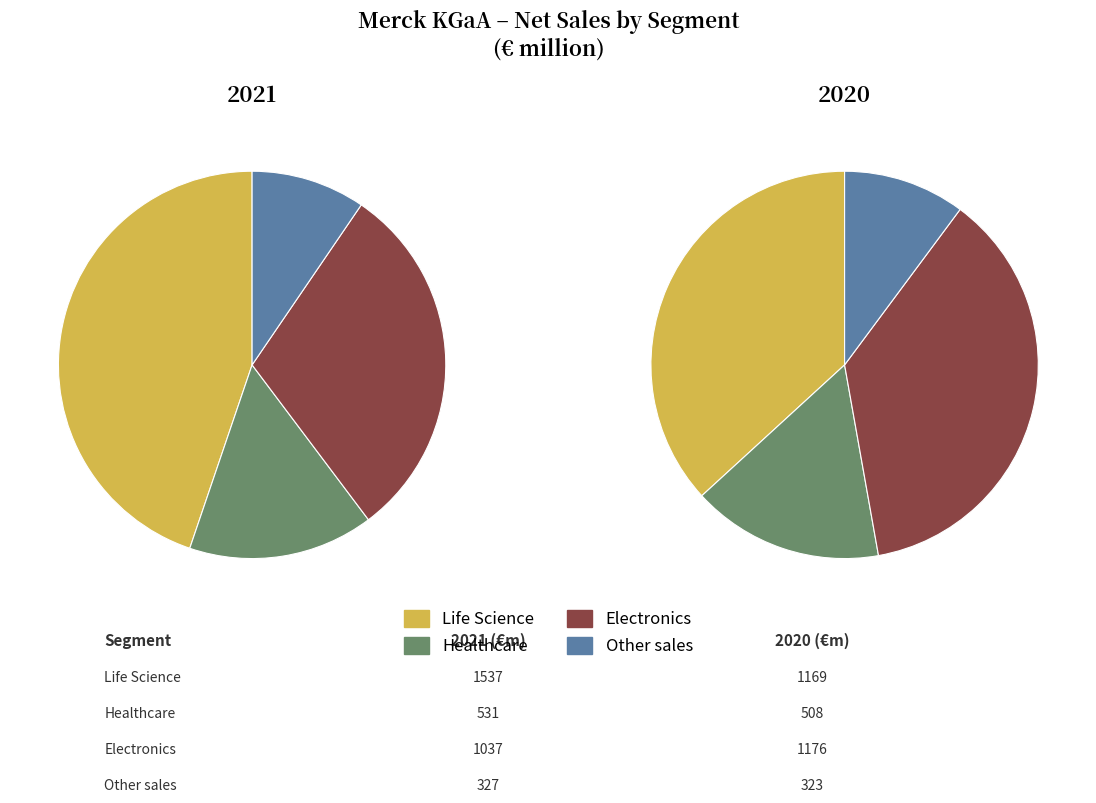

What is the largest slice in the pie chart?

Life Science